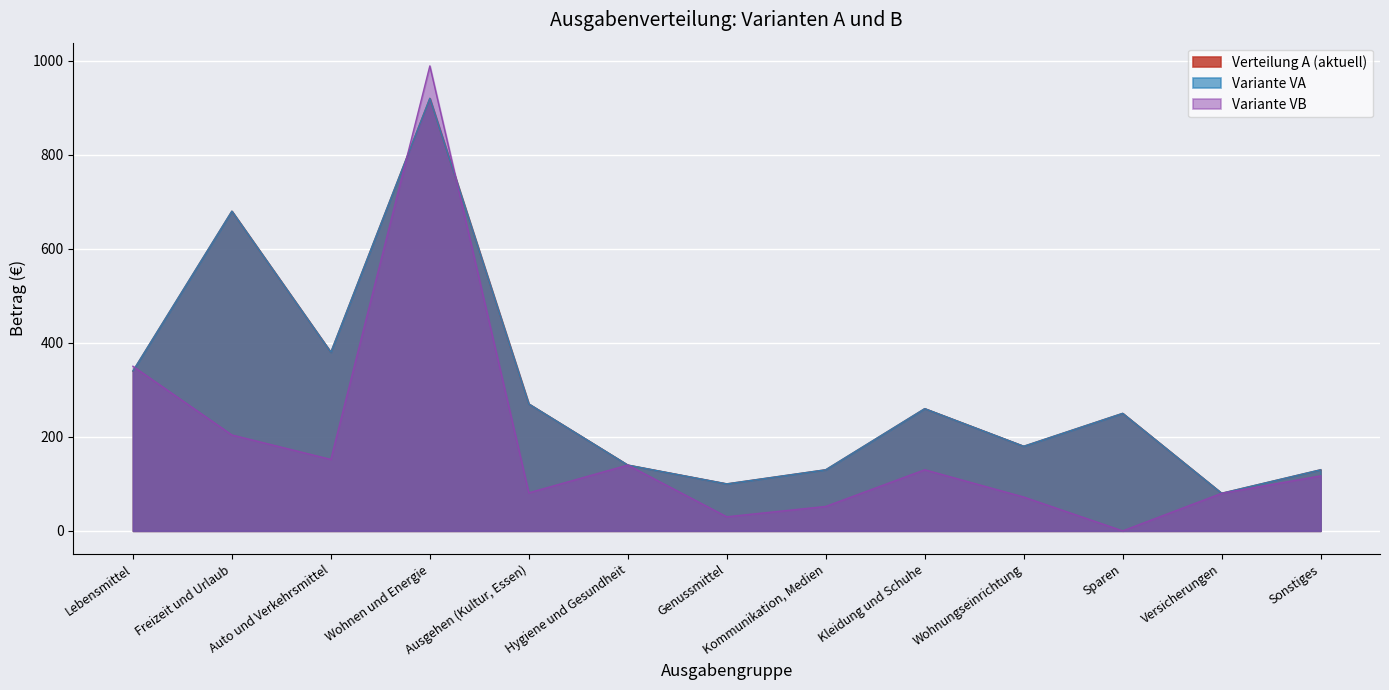

Reading left to right, extract all data points from this chart.

Verteilung A (aktuell): Lebensmittel=340.0	Freizeit und Urlaub=680.0	Auto und Verkehrsmittel=380.0	Wohnen und Energie=920.0	Ausgehen (Kultur, Essen)=270.0	Hygiene und Gesundheit=140.0	Genussmittel=100.0	Kommunikation, Medien=130.0	Kleidung und Schuhe=260.0	Wohnungseinrichtung=180.0	Sparen=250.0	Versicherungen=80.0	Sonstiges=130.0
Variante VA: Lebensmittel=340.0	Freizeit und Urlaub=680.0	Auto und Verkehrsmittel=380.0	Wohnen und Energie=920.0	Ausgehen (Kultur, Essen)=270.0	Hygiene und Gesundheit=140.0	Genussmittel=100.0	Kommunikation, Medien=130.0	Kleidung und Schuhe=260.0	Wohnungseinrichtung=180.0	Sparen=250.0	Versicherungen=80.0	Sonstiges=130.0
Variante VB: Lebensmittel=350.2	Freizeit und Urlaub=204.0	Auto und Verkehrsmittel=152.0	Wohnen und Energie=989.0	Ausgehen (Kultur, Essen)=81.0	Hygiene und Gesundheit=140.0	Genussmittel=30.0	Kommunikation, Medien=52.0	Kleidung und Schuhe=130.0	Wohnungseinrichtung=72.0	Sparen=0.0	Versicherungen=80.0	Sonstiges=117.0